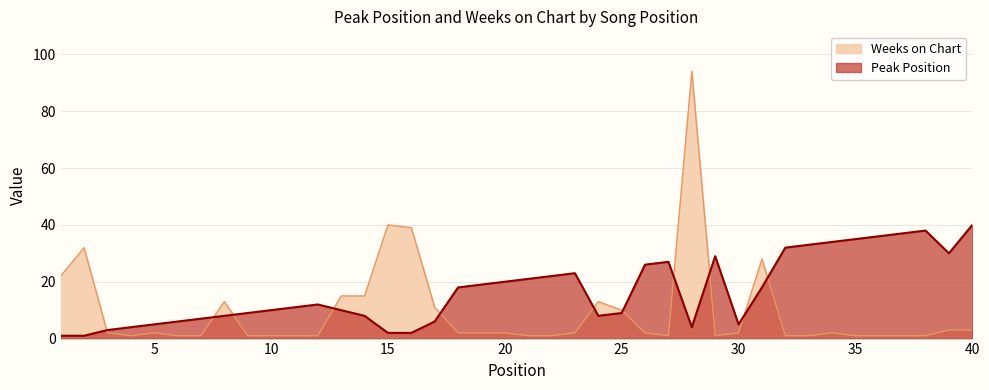

At which label does Weeks on Chart first exceed 2?

1